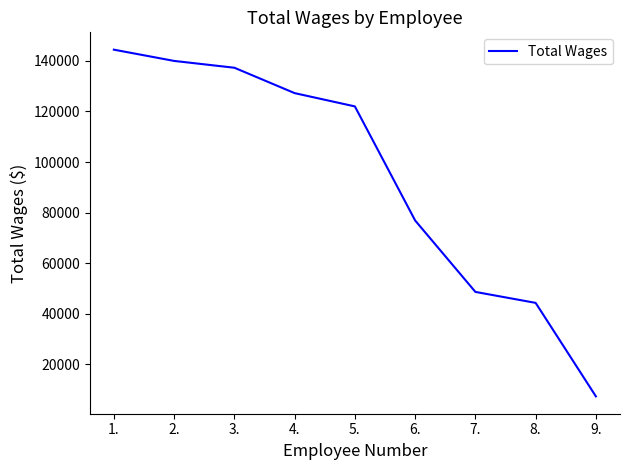

True or false: there are more than 2 points higher than both neighbors.

False